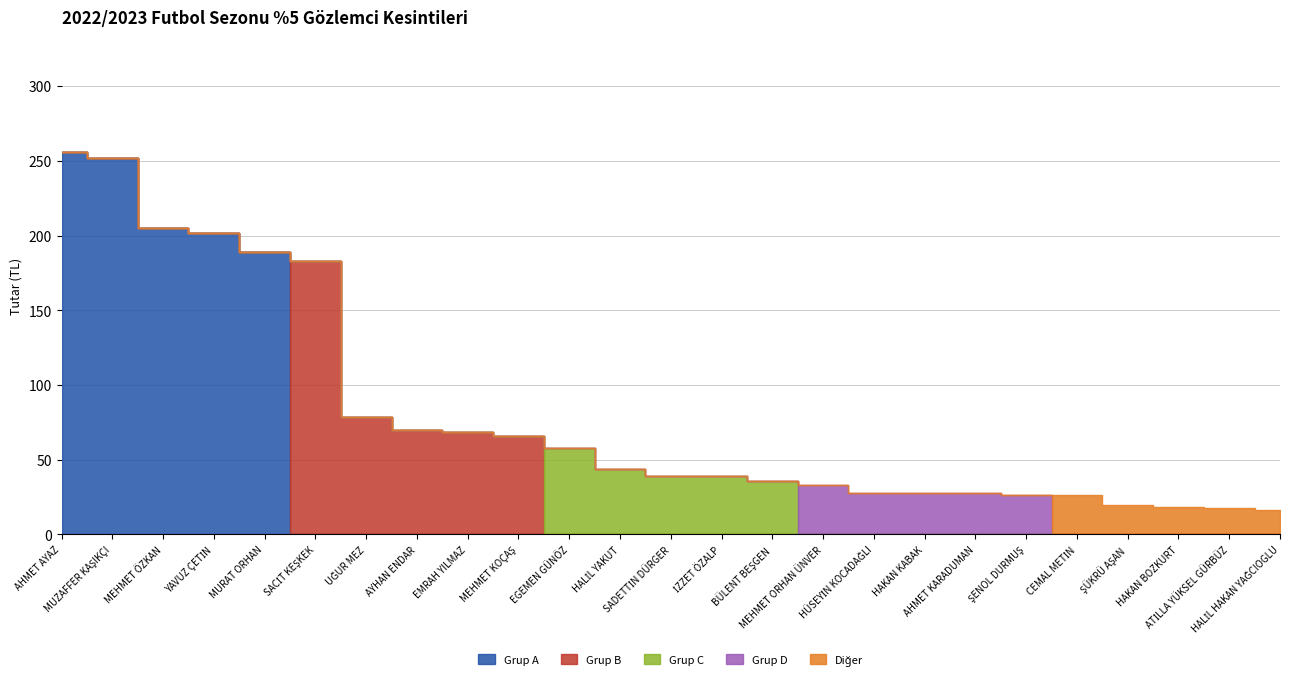

Which label corresponds to the smallest value in the chart?

HALİL HAKAN YAĞCIOGLU